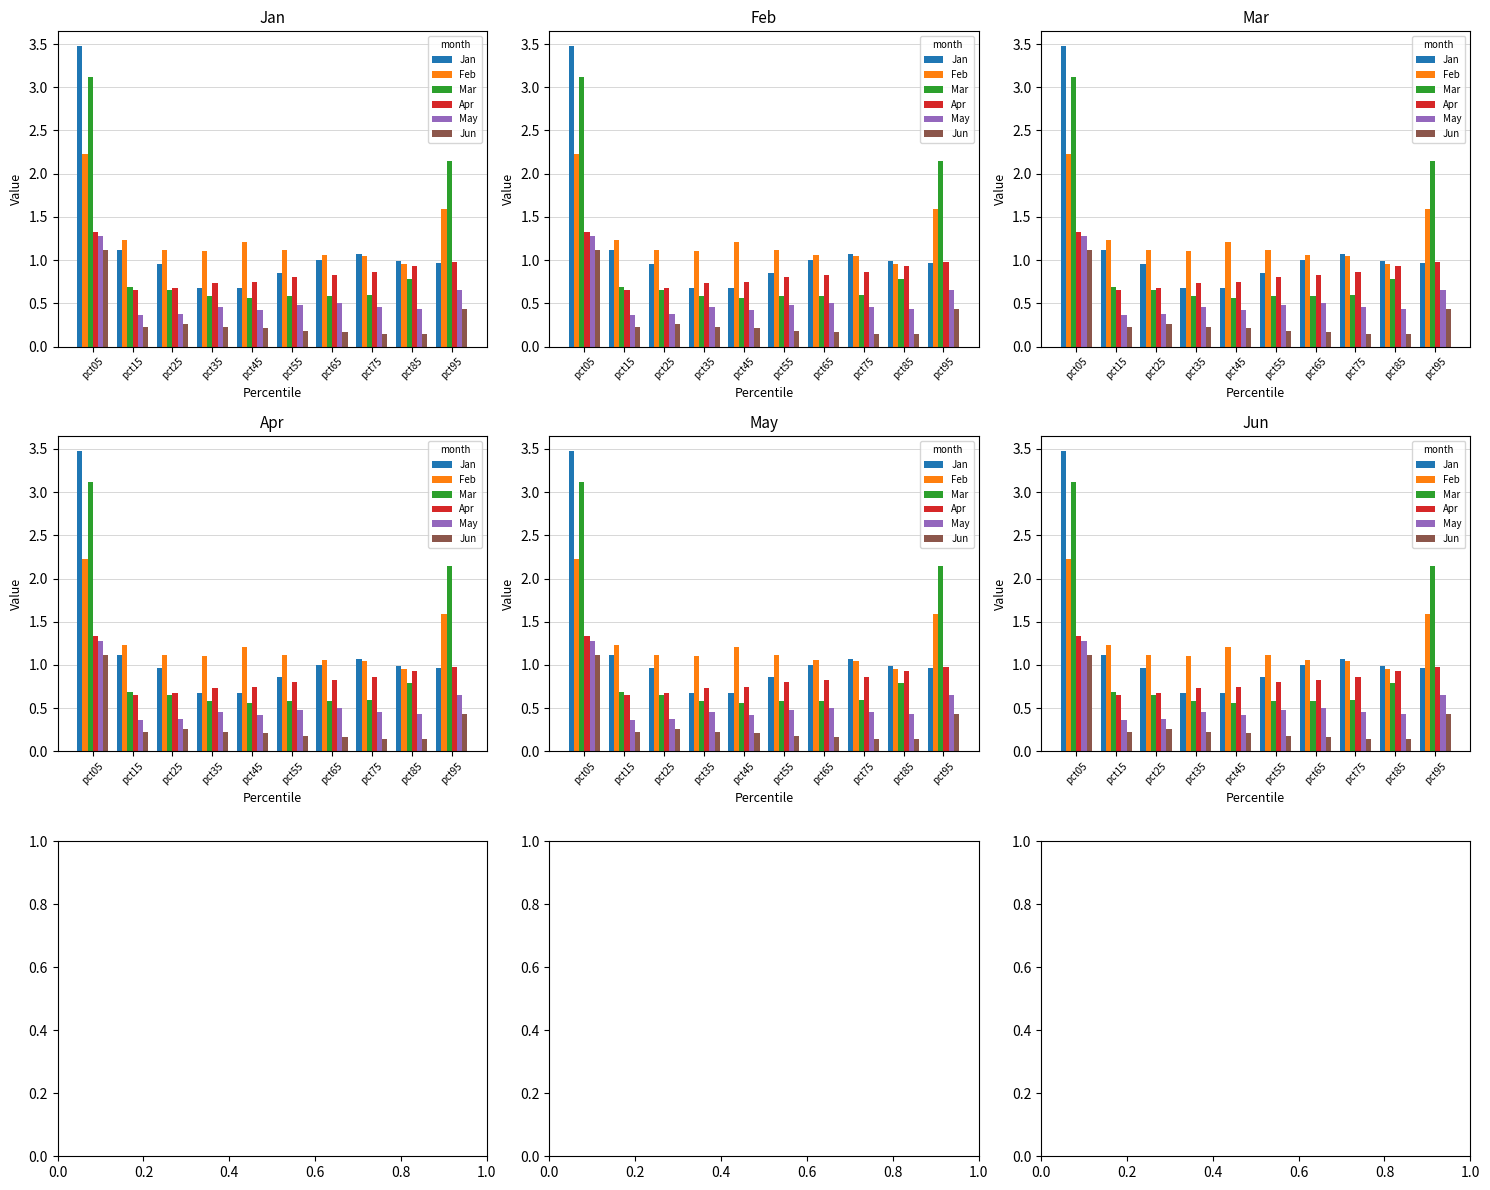

What is the total value across all series at pct35?

3.8